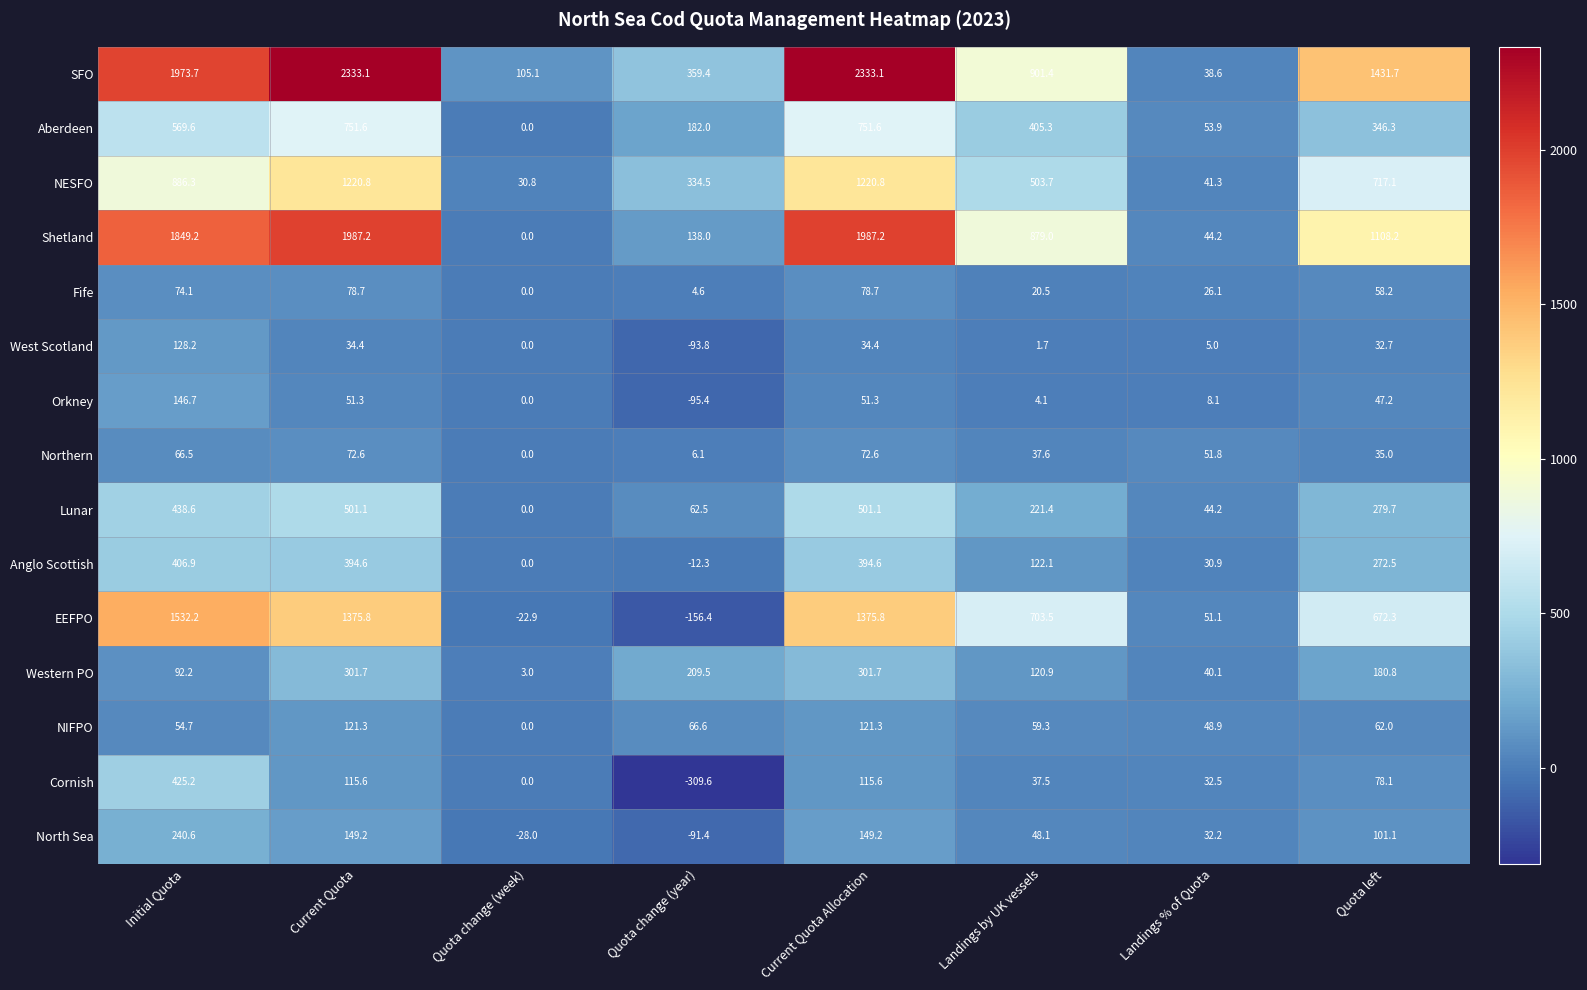

What is the spread (max minus min) of values at Landings by UK vessels?

899.7